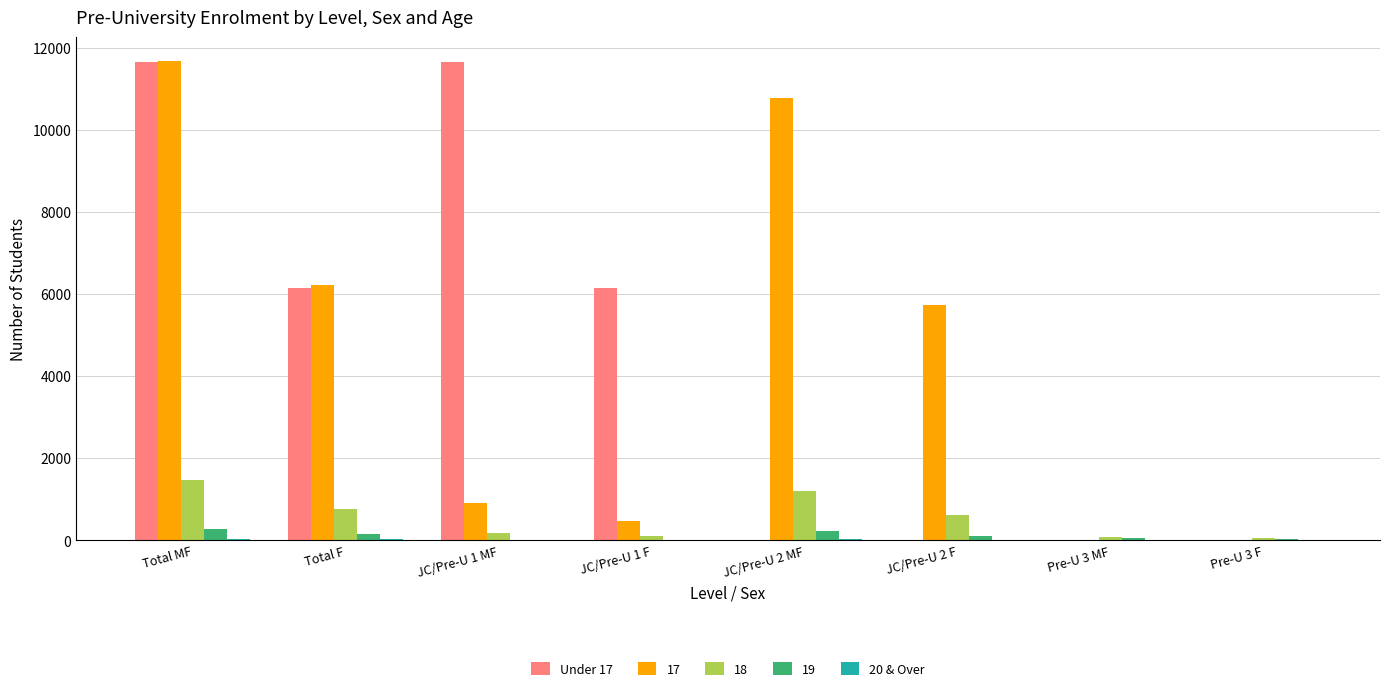

The value of 18 at Total F is 1330. True or false?

False